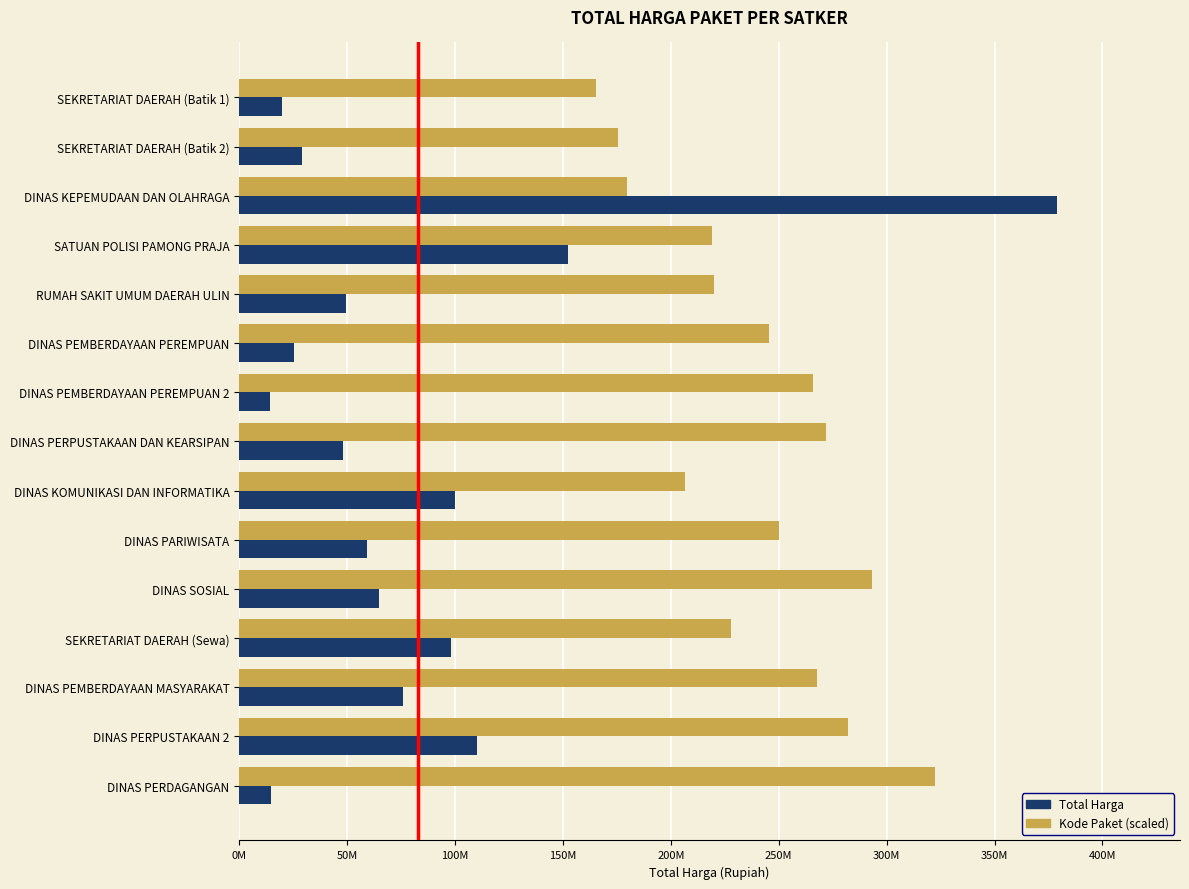

What is the minimum value shown in the chart?

14400000.0